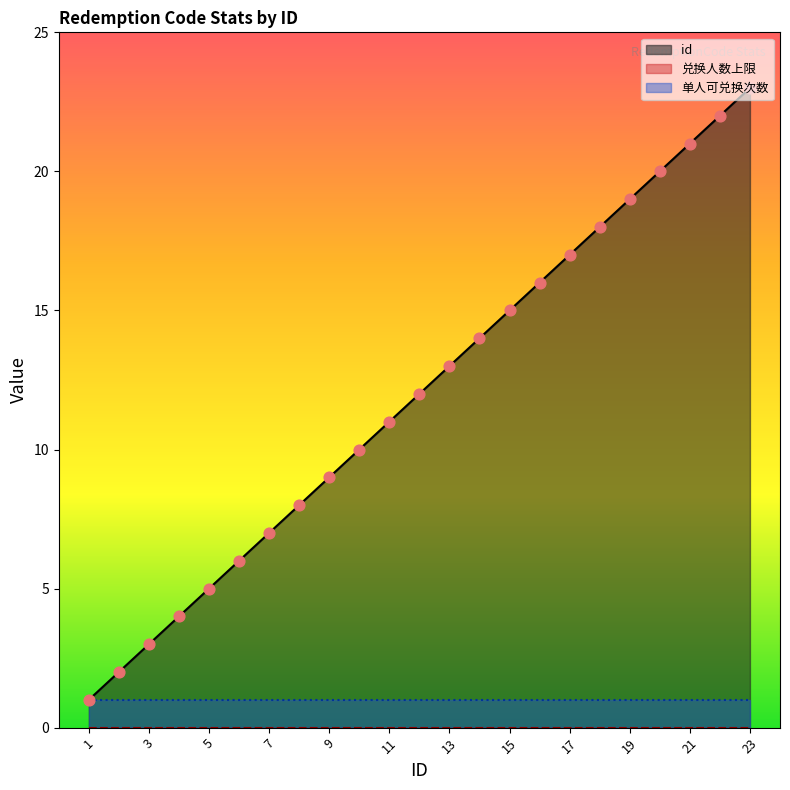

Is the value of id at 17 greater than the value of 兑换人数上限 at 16?

Yes